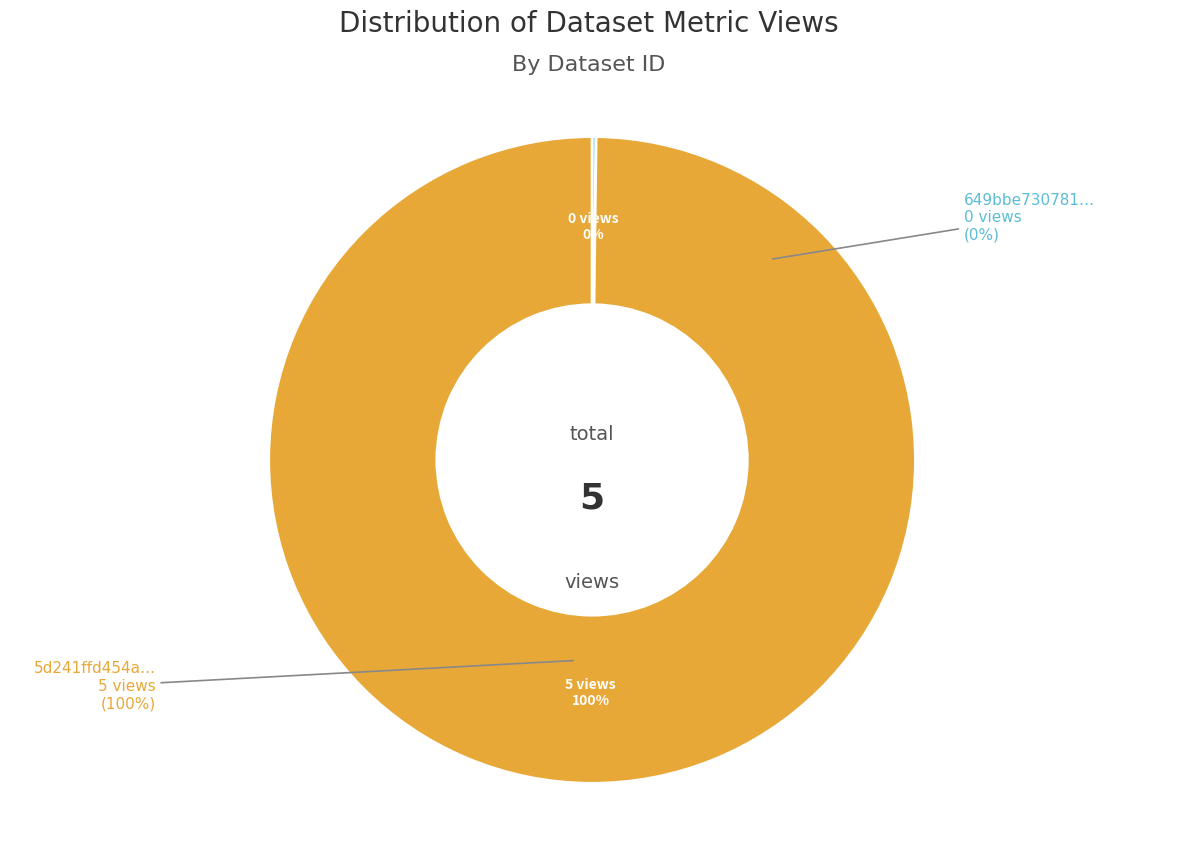

Between 5d241ffd454ae30523d447cb and 649bbe73078190f8a5e771a4, which is larger?

5d241ffd454ae30523d447cb